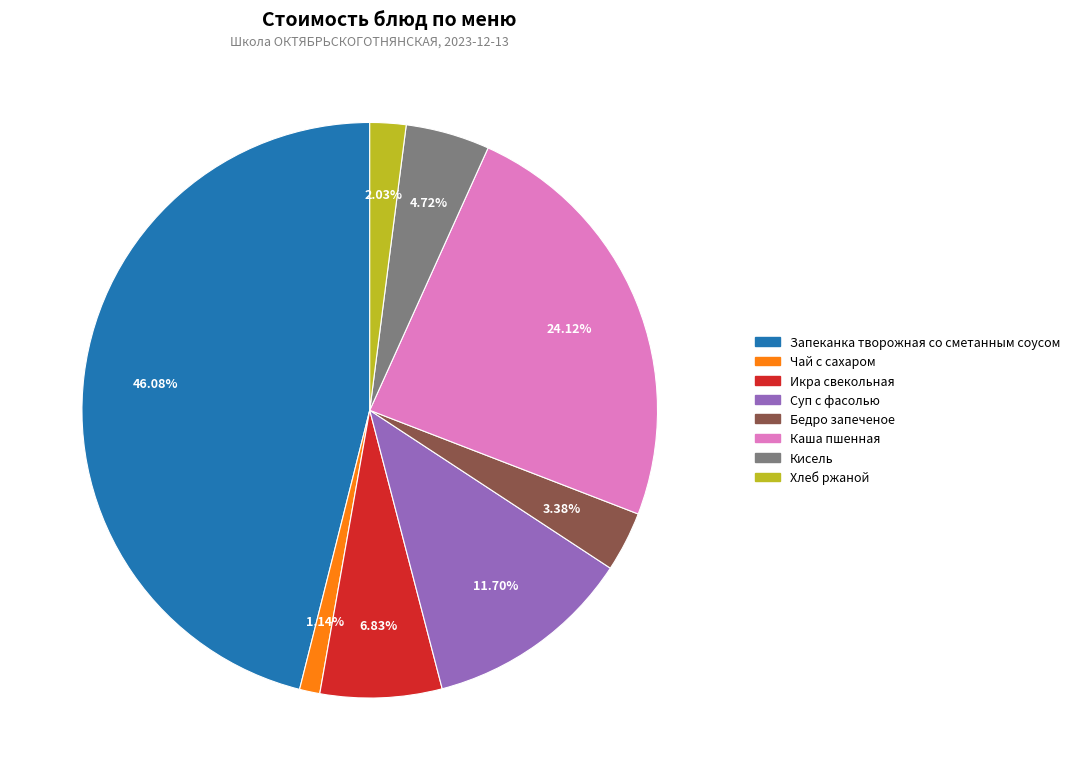

Is there a majority slice in this chart?

No